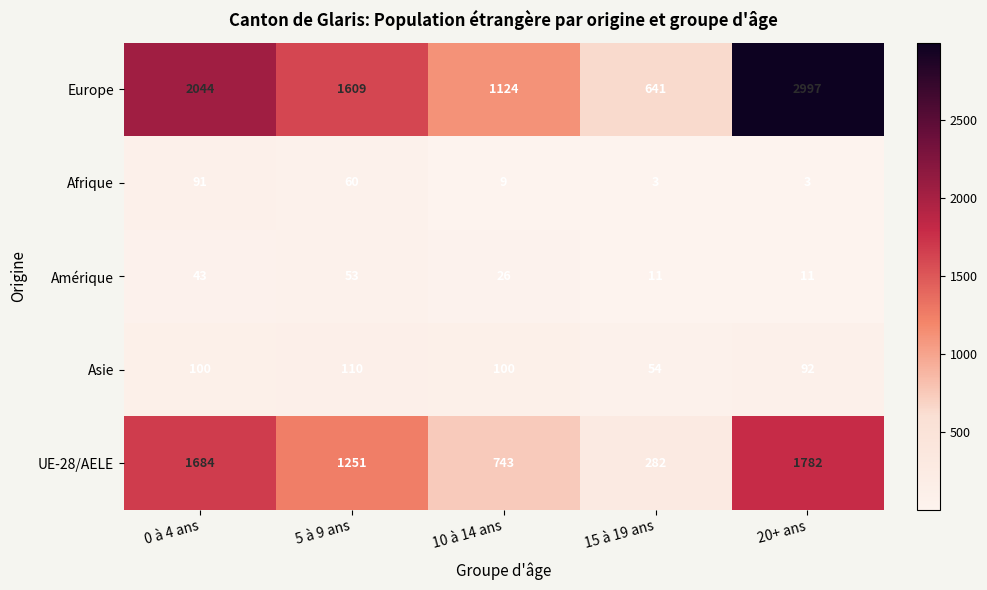

Rank the series by their maximum value, from lowest to highest.

Amérique, Afrique, Asie, UE-28/AELE, Europe